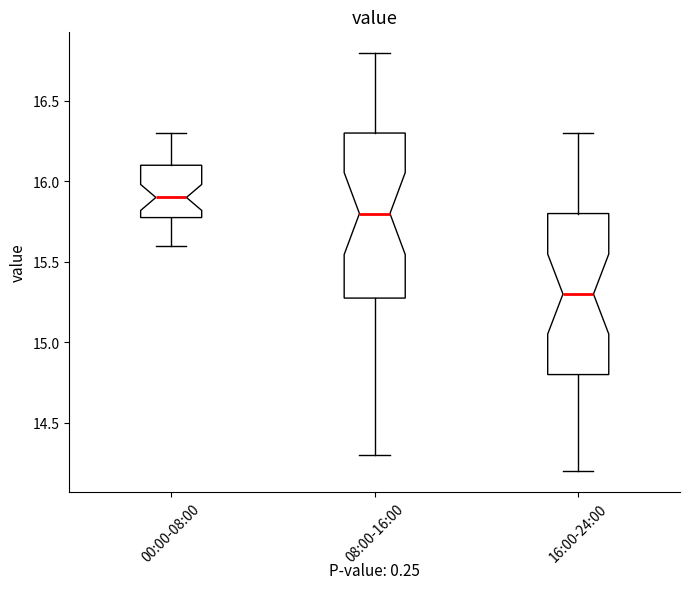

Which box's median line is the lowest?

16:00-24:00